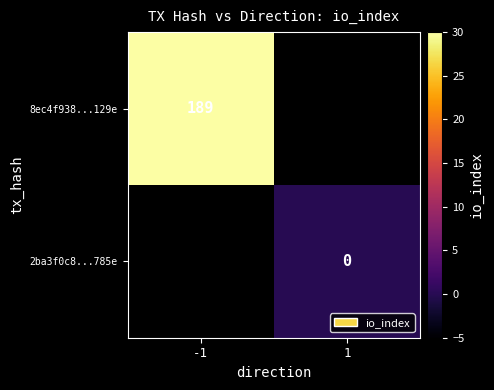

The value of 8ec4f938...129e at -1 is 96. True or false?

False